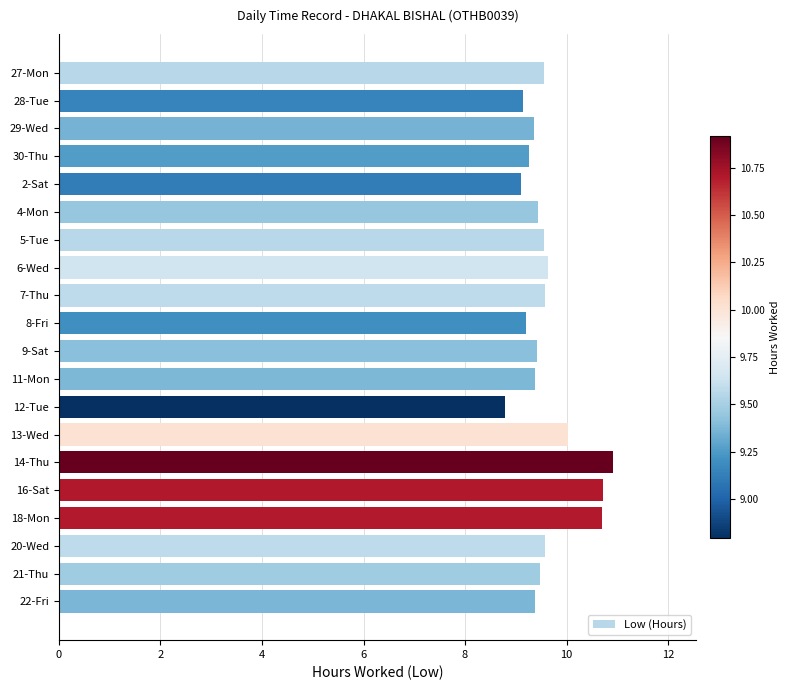

What is the change in value from 28-Tue to 7-Thu?

+0.4